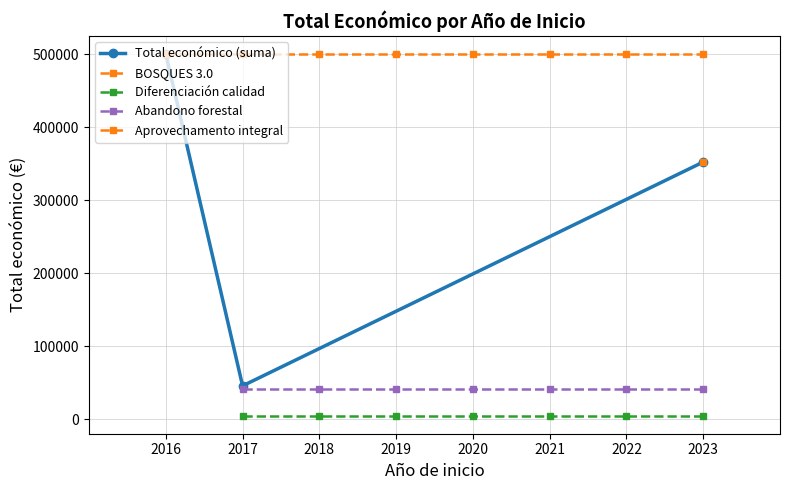

What is the value of the Total económico (suma) point at the 3rd from the left?

352139